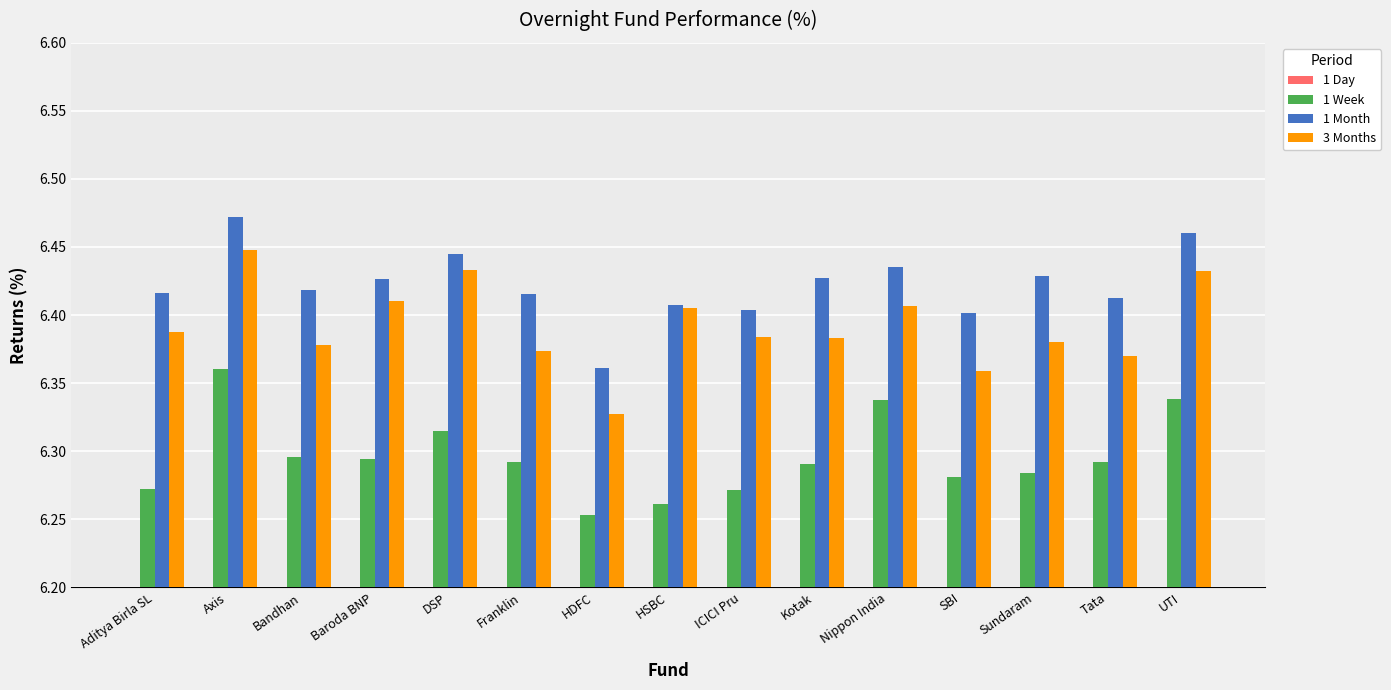

Are the bars grouped side by side (vs. stacked)?

Yes